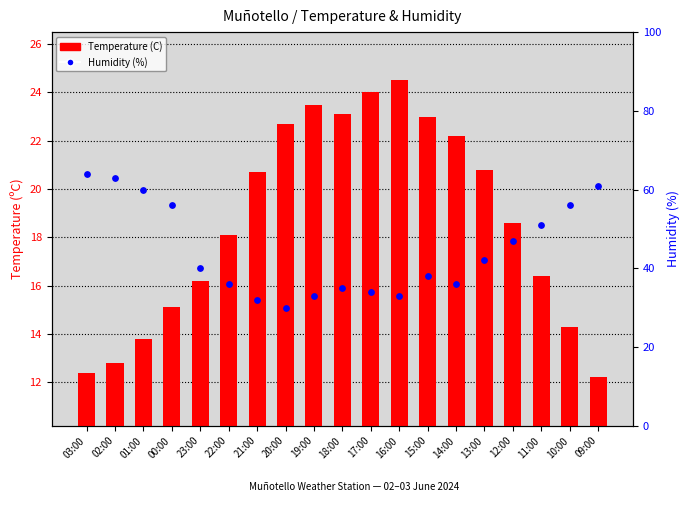

Which series reaches the minimum Y coordinate?

Temperature (C)